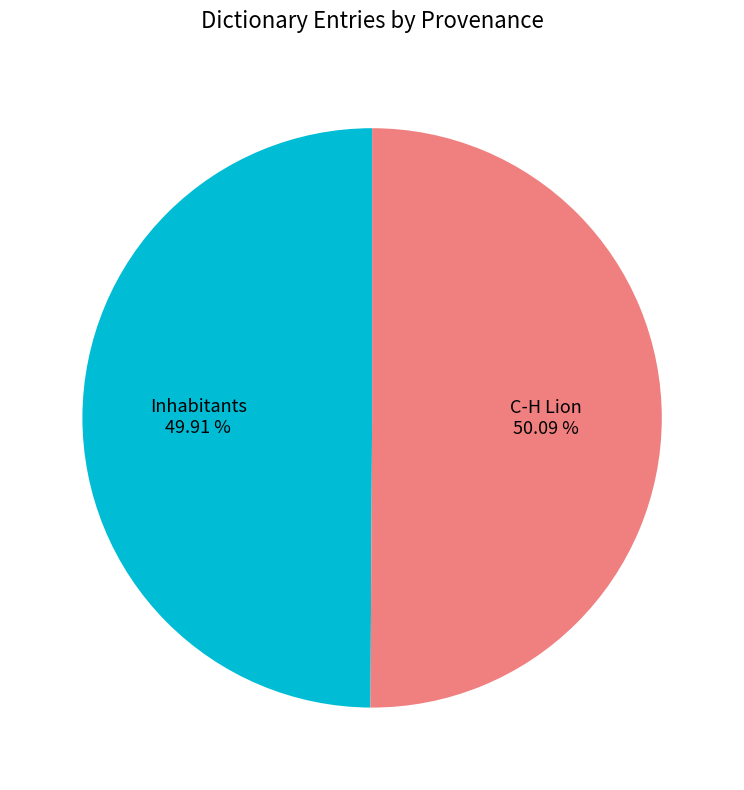

How many segments does this pie chart have?

2